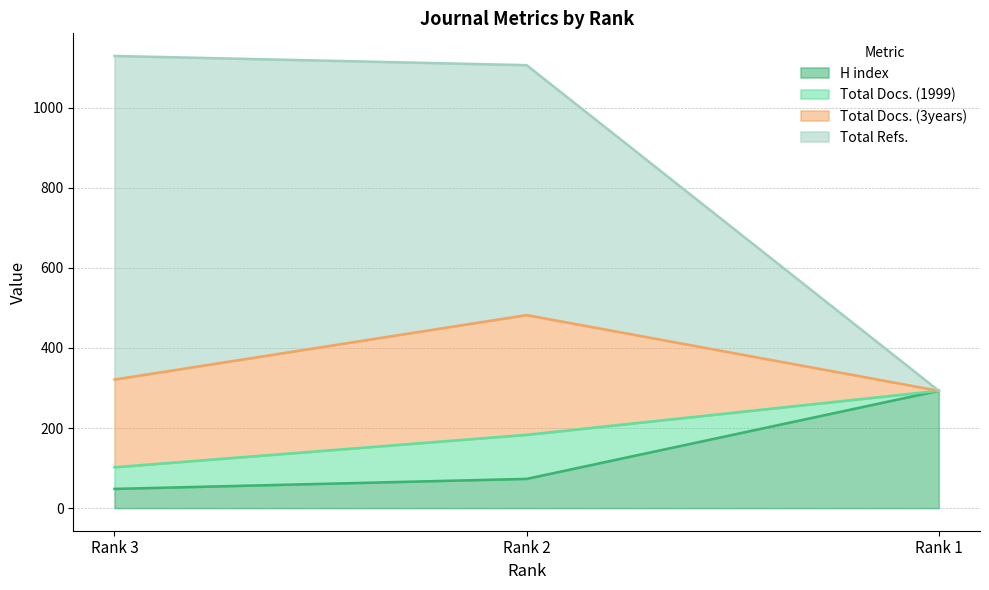

Which category has the lowest value across all series?

Rank 3